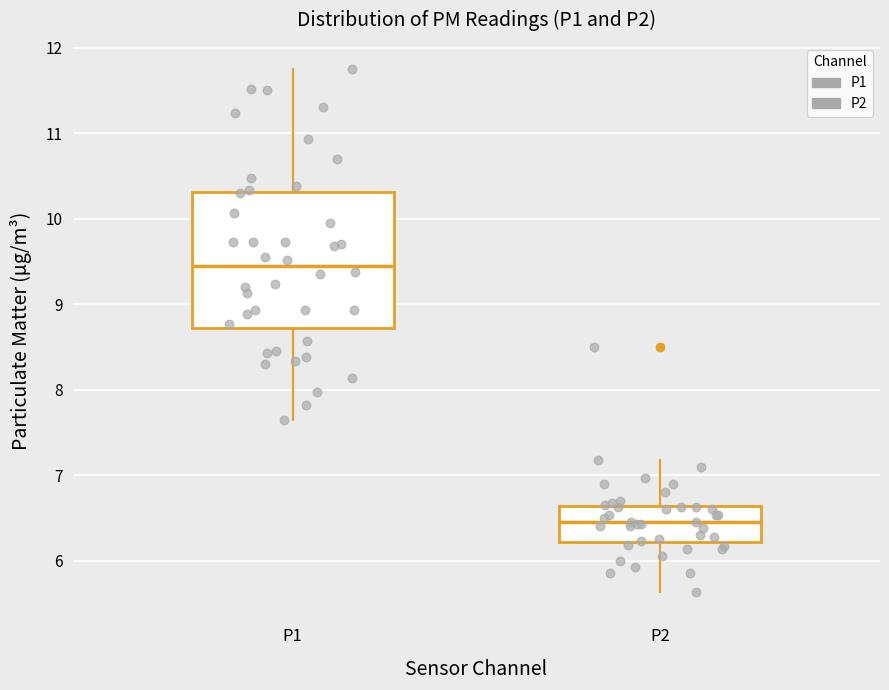

Reading left to right, read every box against the y-axis: the position of its median line, the range the box covers, and the ends of its whiskers. The values are not printed on the chart, so give them approximately, as read against the axis.

P1: median 9.5, box 8.7 to 10.3, whiskers 7.7 to 11.8
P2: median 6.5, box 6.2 to 6.6, whiskers 5.6 to 7.2